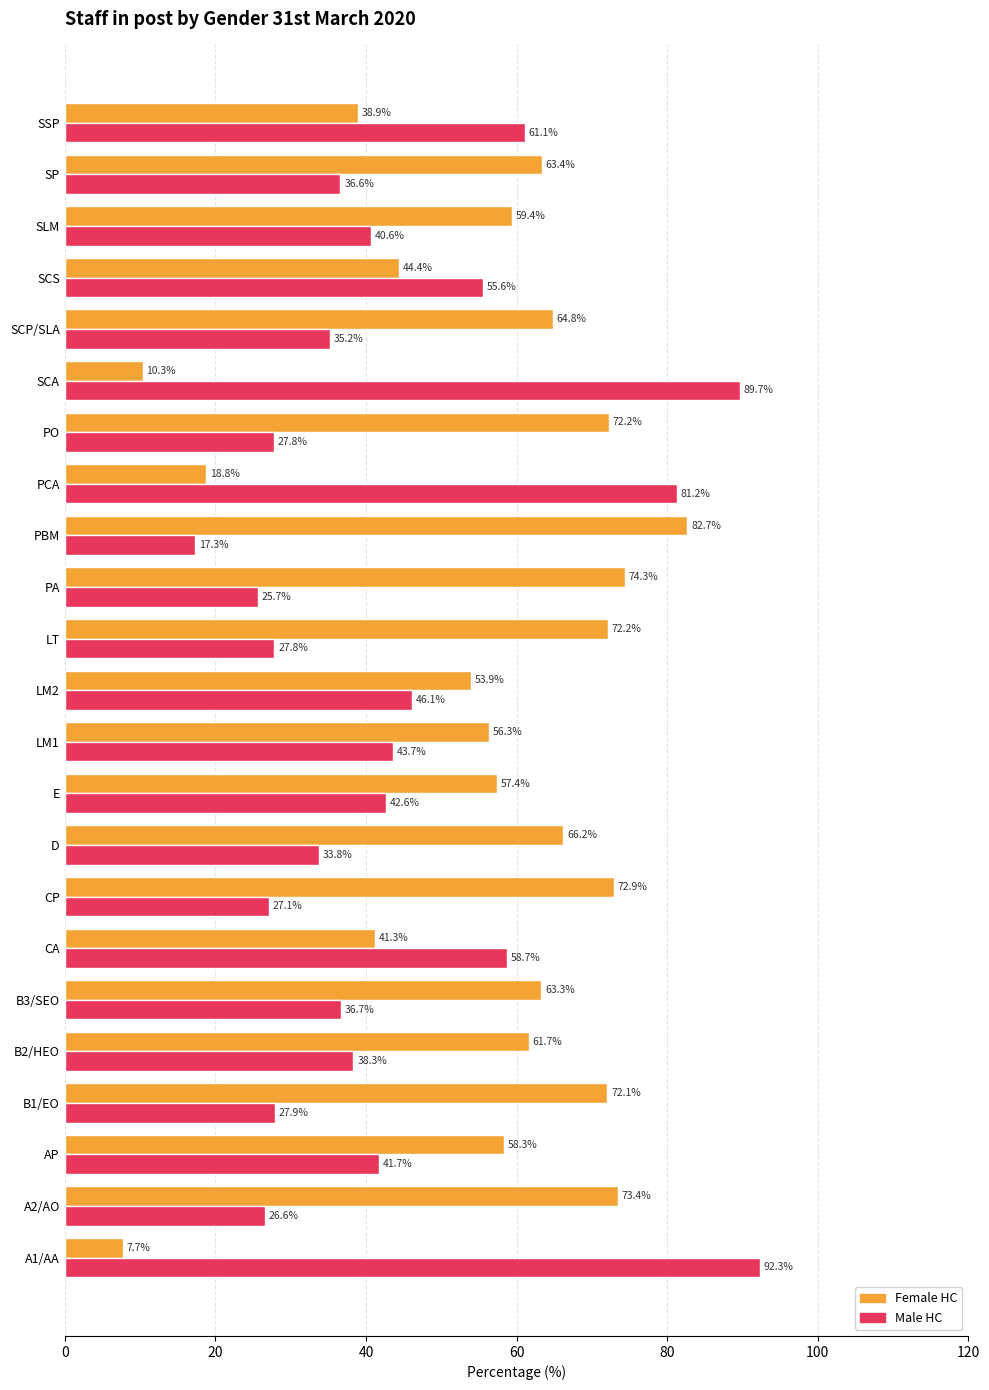

What is the average value of the Male HC series?

44.1